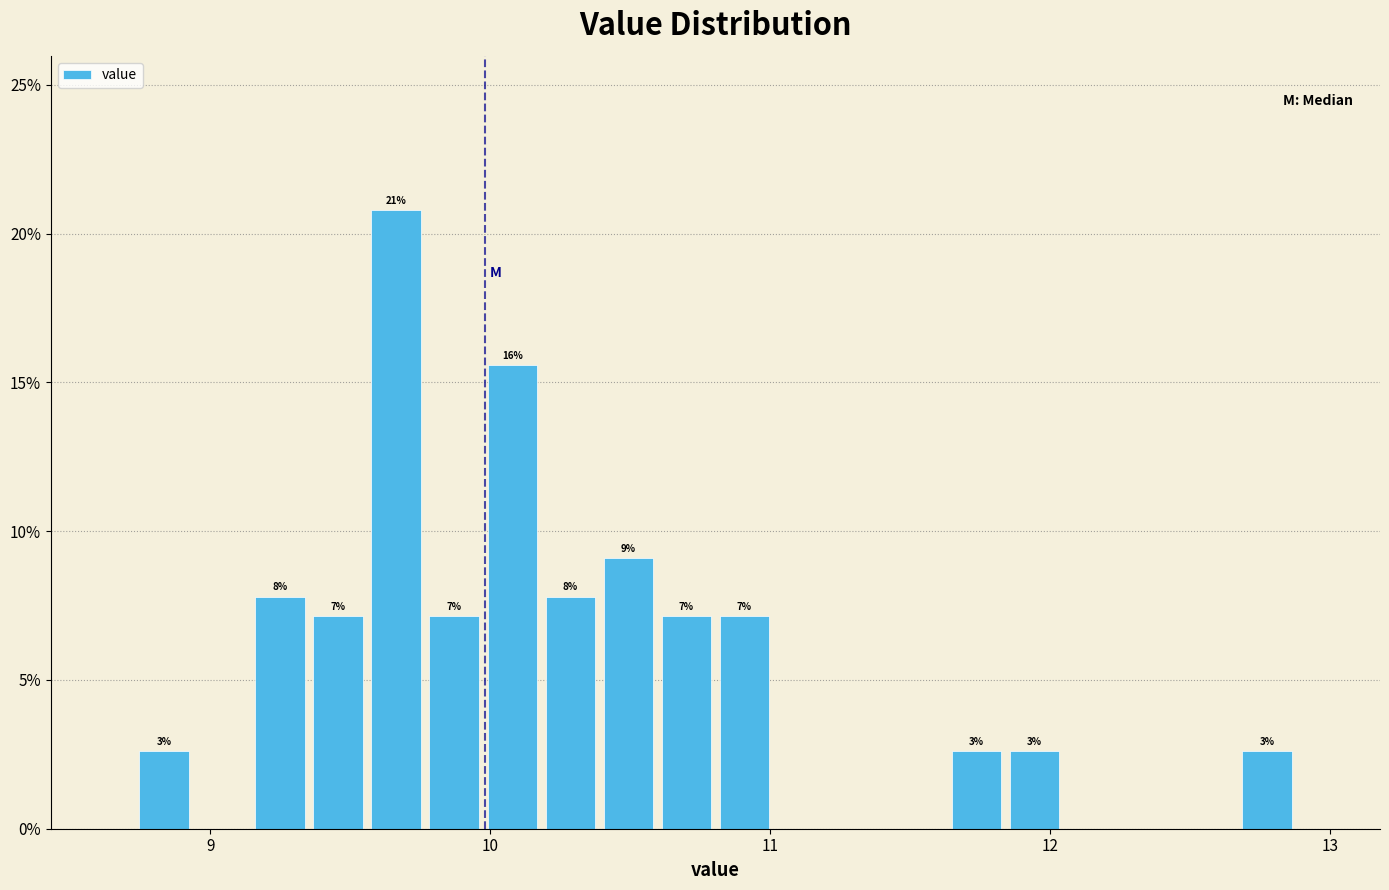

Around what value on the x-axis is the tallest bar? Give the approximate position of its centre, as read against the axis.

9.7